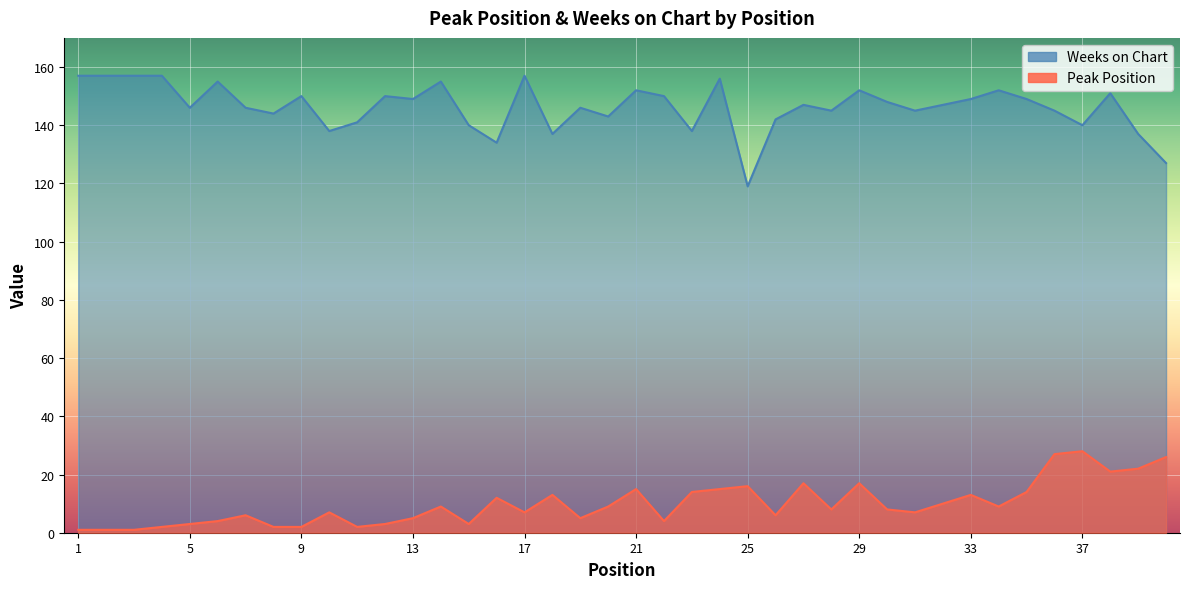

True or false: Peak Position and Weeks on Chart intersect in this chart.

False